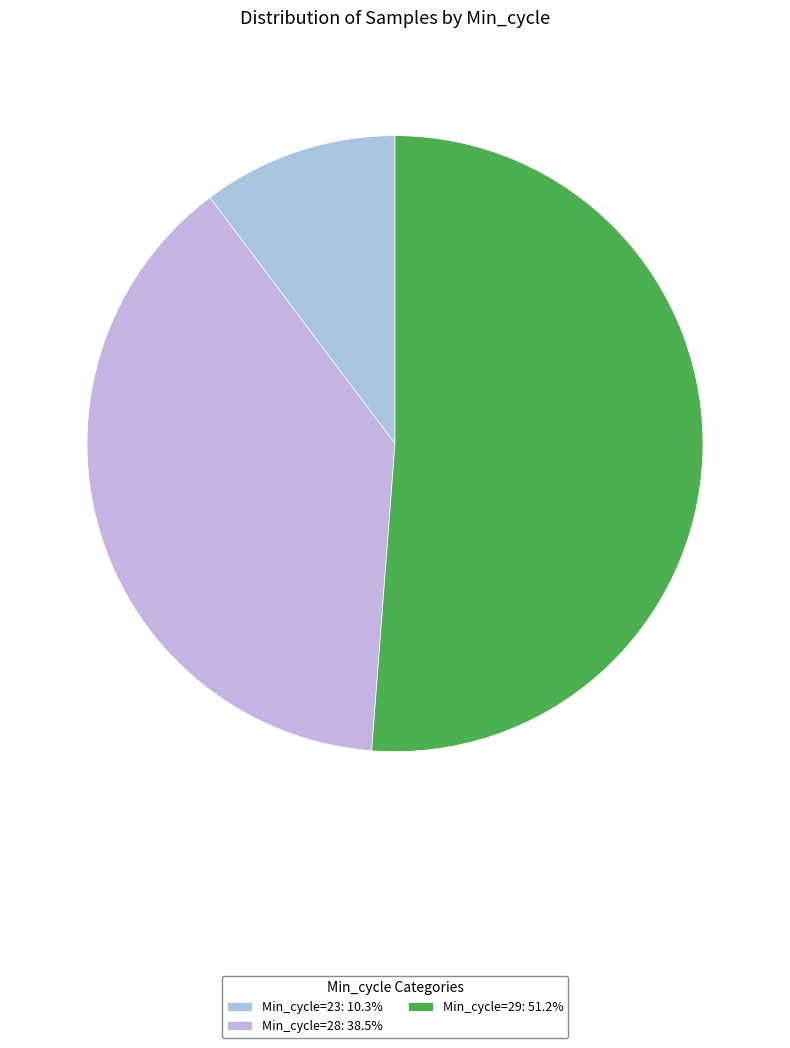

How many slices are in this pie chart?

3